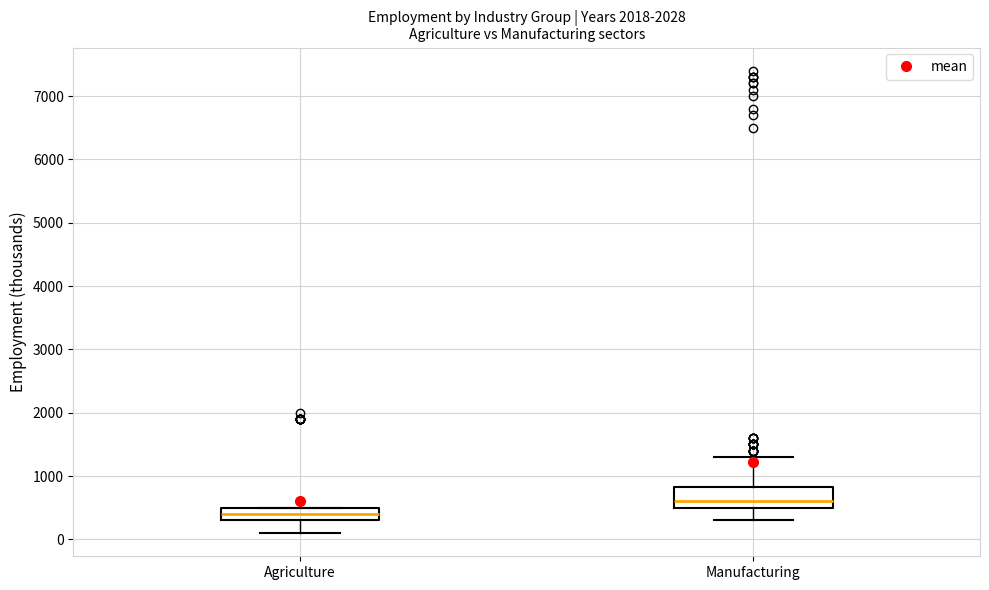

Comparing the boxes themselves (not the whiskers), which one is the tallest?

Manufacturing